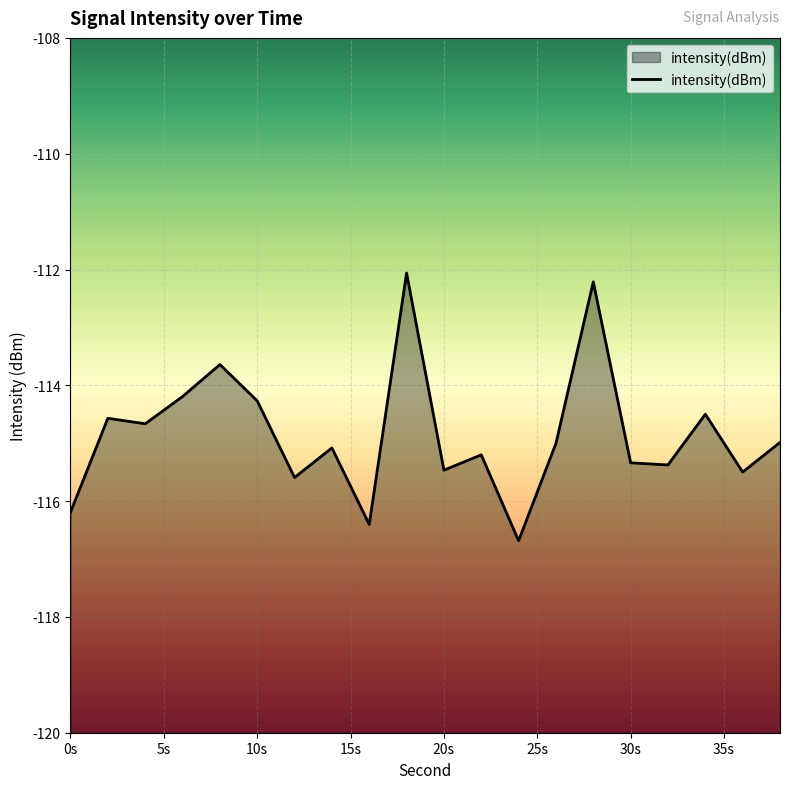

What is the smallest value displayed?

-116.7